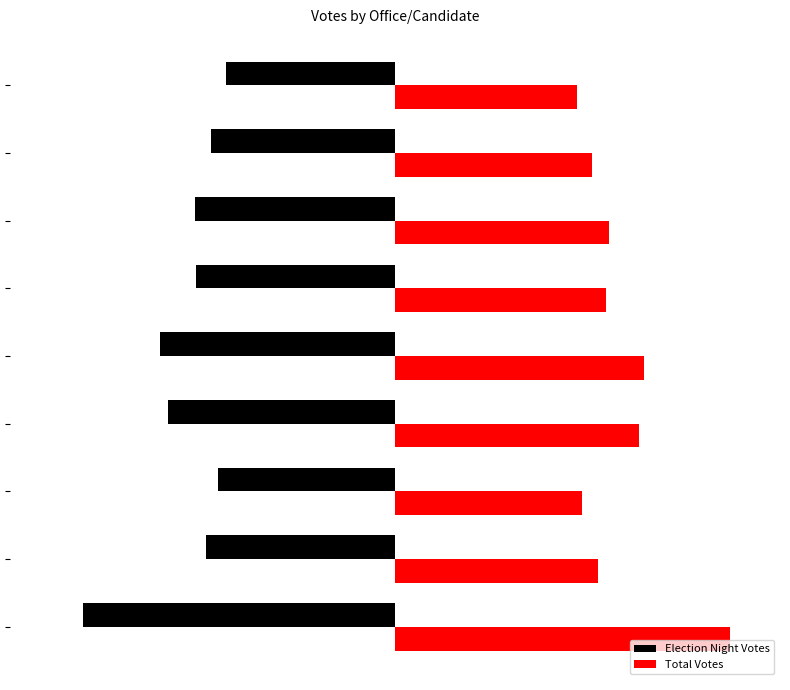

Rank the series by their average value, from lowest to highest.

Election Night Votes, Total Votes